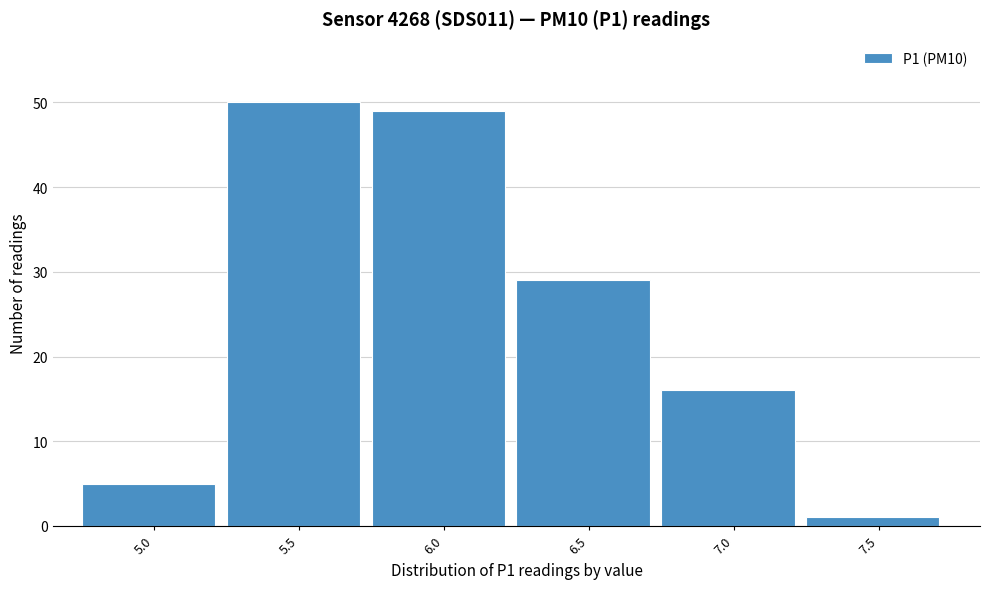

Reading left to right, extract all data points from this chart.

5	50	49	29	16	1